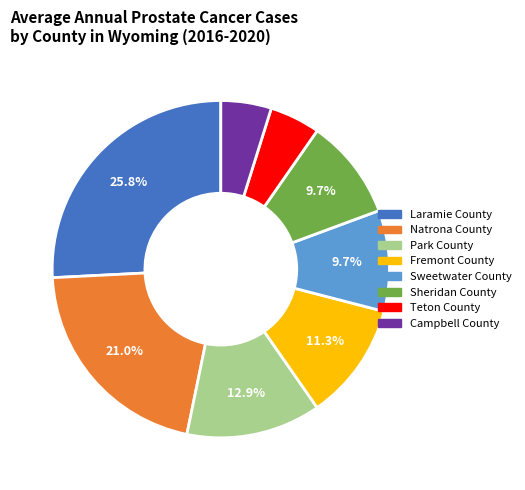

Between Sheridan County and Natrona County, which is larger?

Natrona County